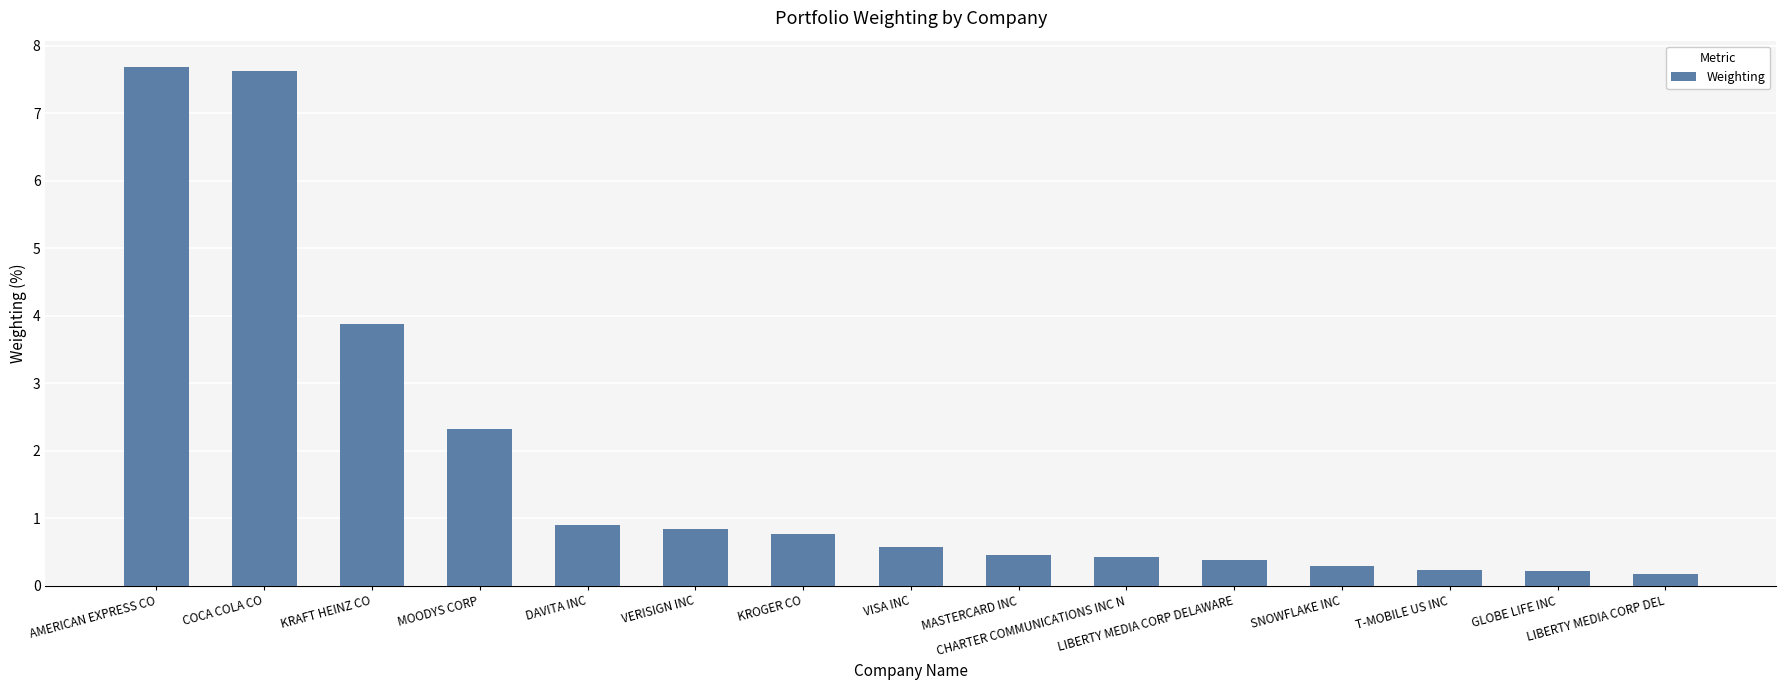

What is the difference between the values at MASTERCARD INC and DAVITA INC?

0.5